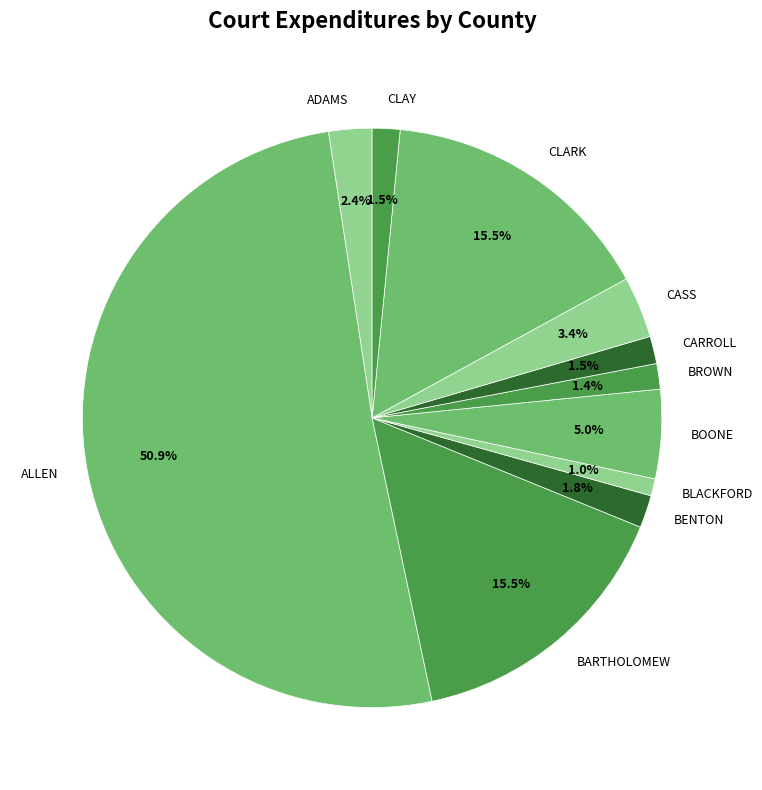

What is the largest slice in the pie chart?

ALLEN